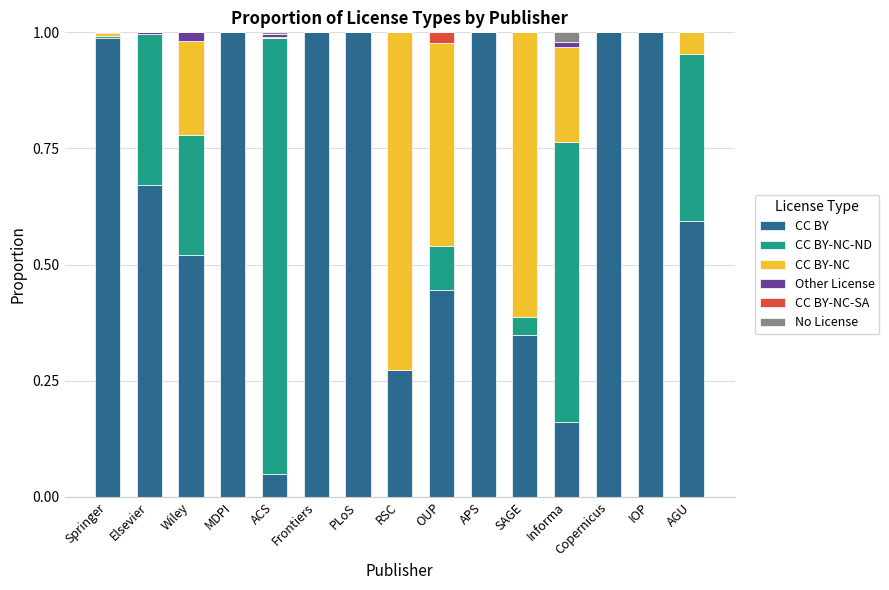

How many distinct data groups are displayed?

6